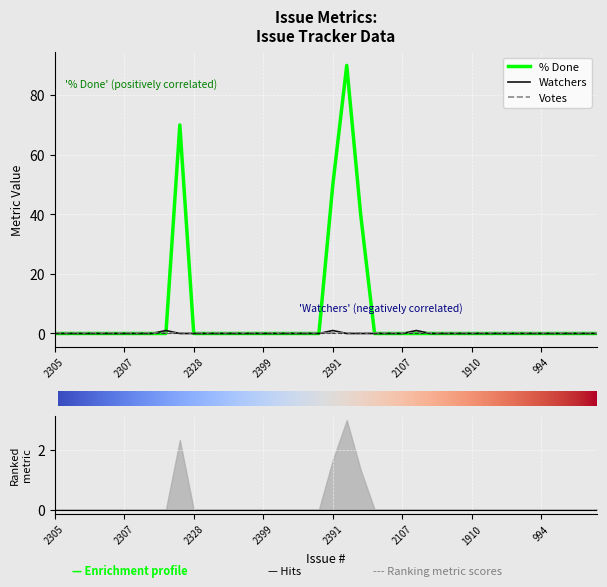

How many times do Watchers and % Done cross each other?

1